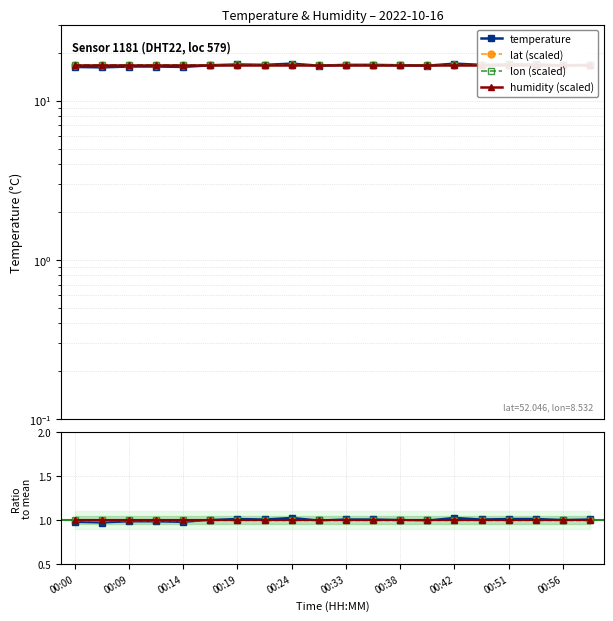

Which series changed the most between 00:42 and 00:51?

temperature